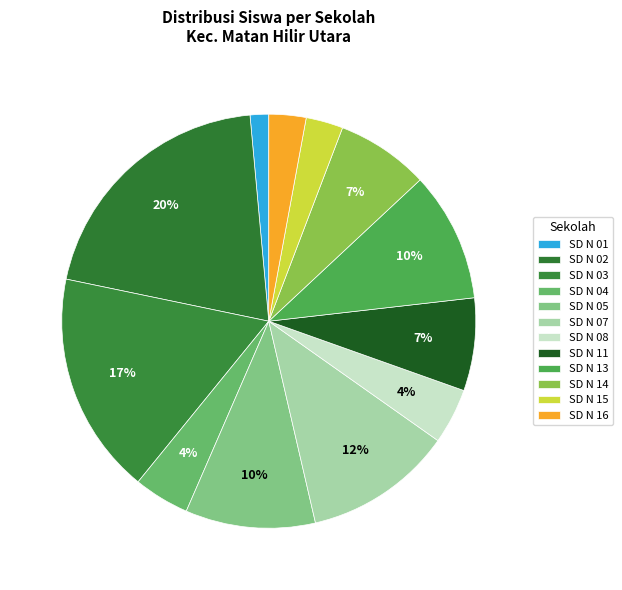

Count the number of slices in the pie.

12